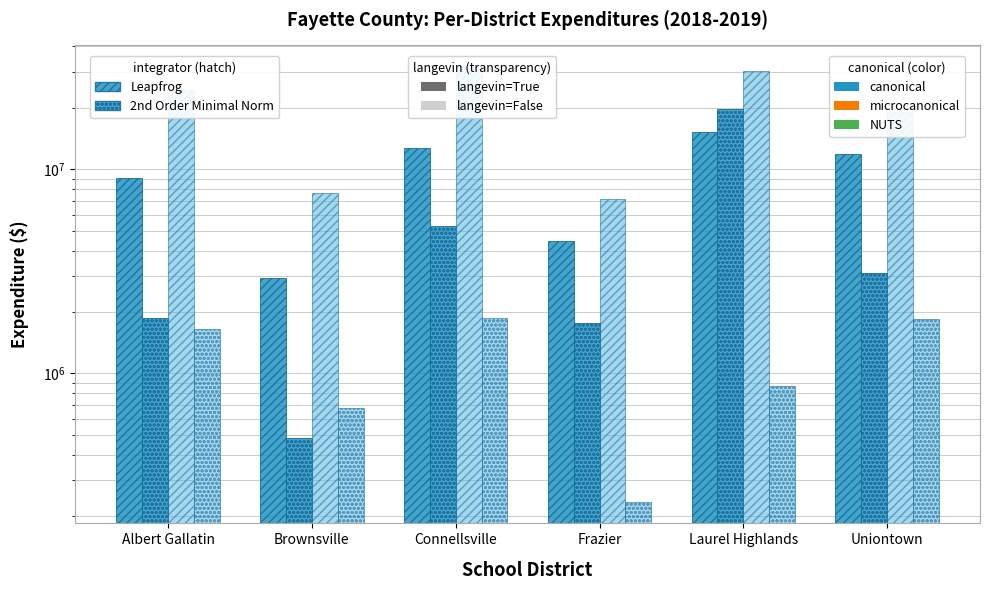

How many distinct data groups are displayed?

4